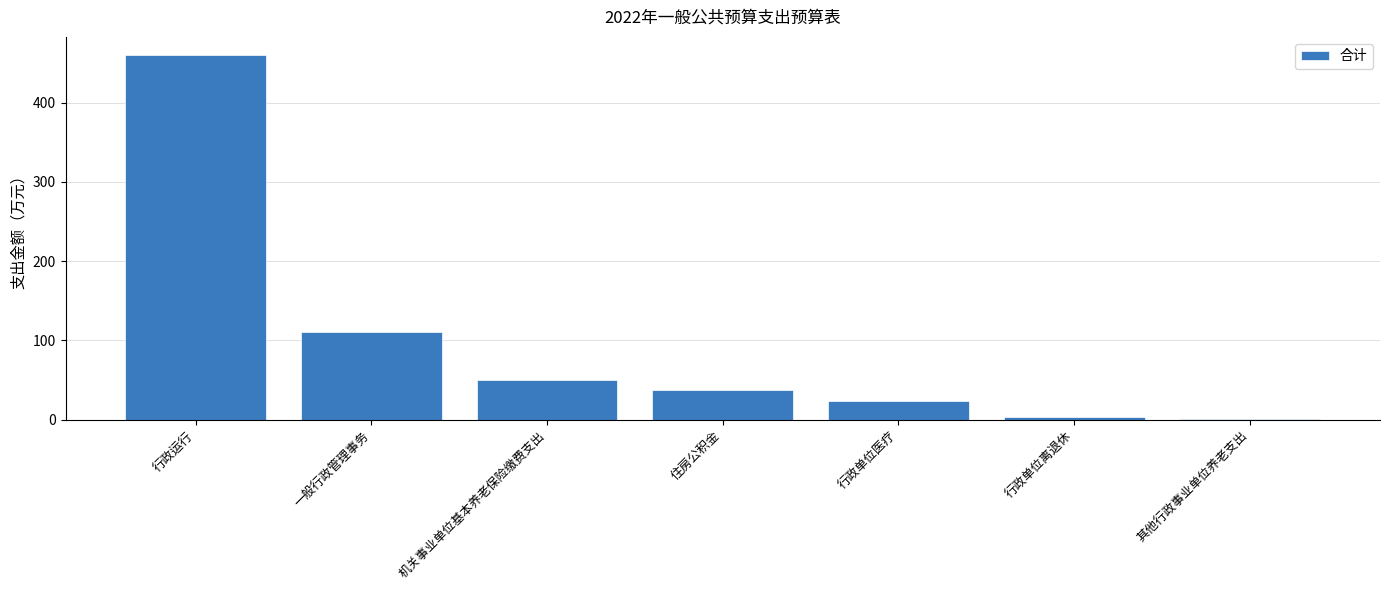

True or false: the data shows 5.8 at 行政单位医疗.

False